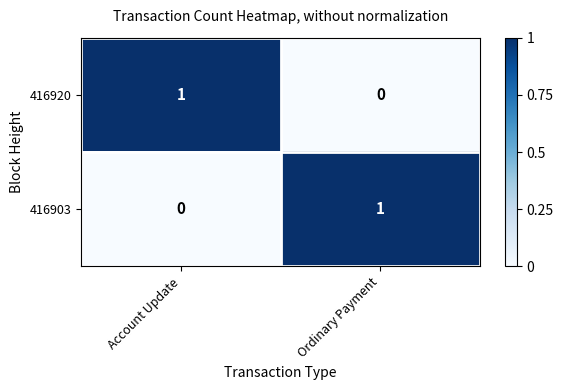

At how many categories does at least one series exceed 0?

2